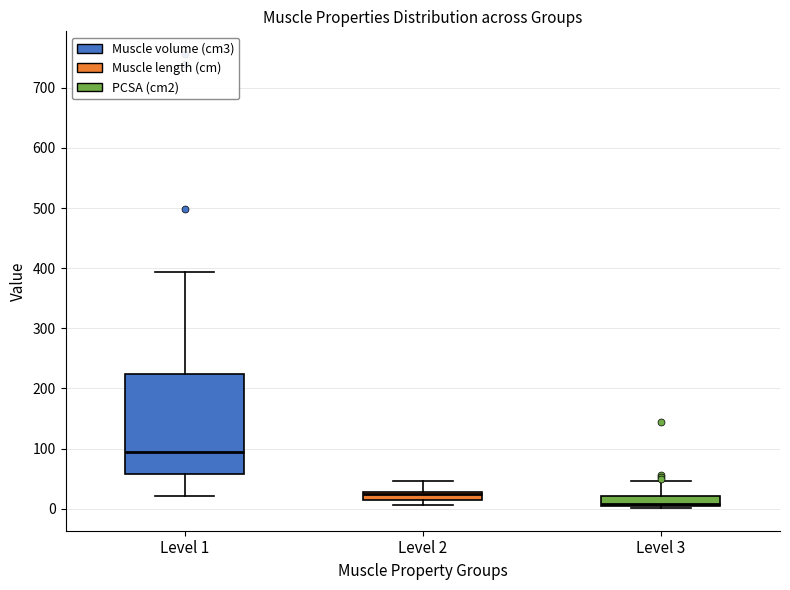

Which box has the lowest median line?

Level 3